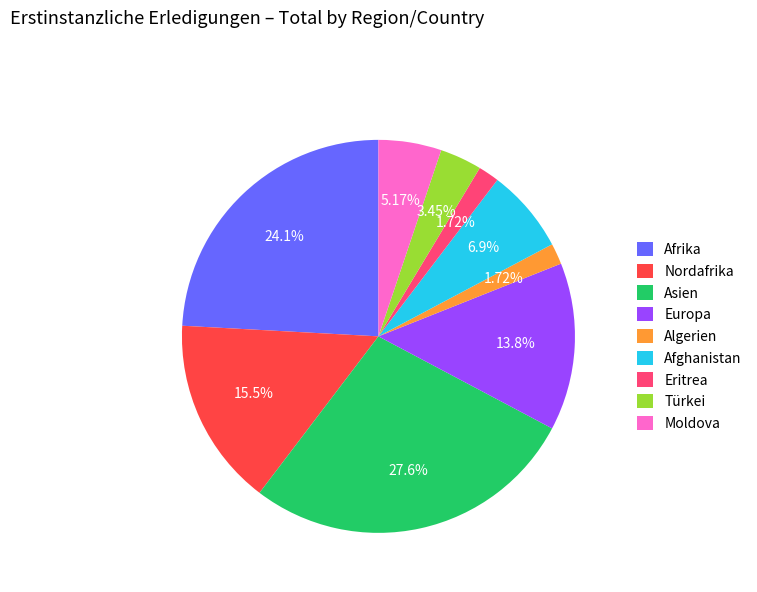

The Türkei slice represents 15% of the pie. True or false?

False